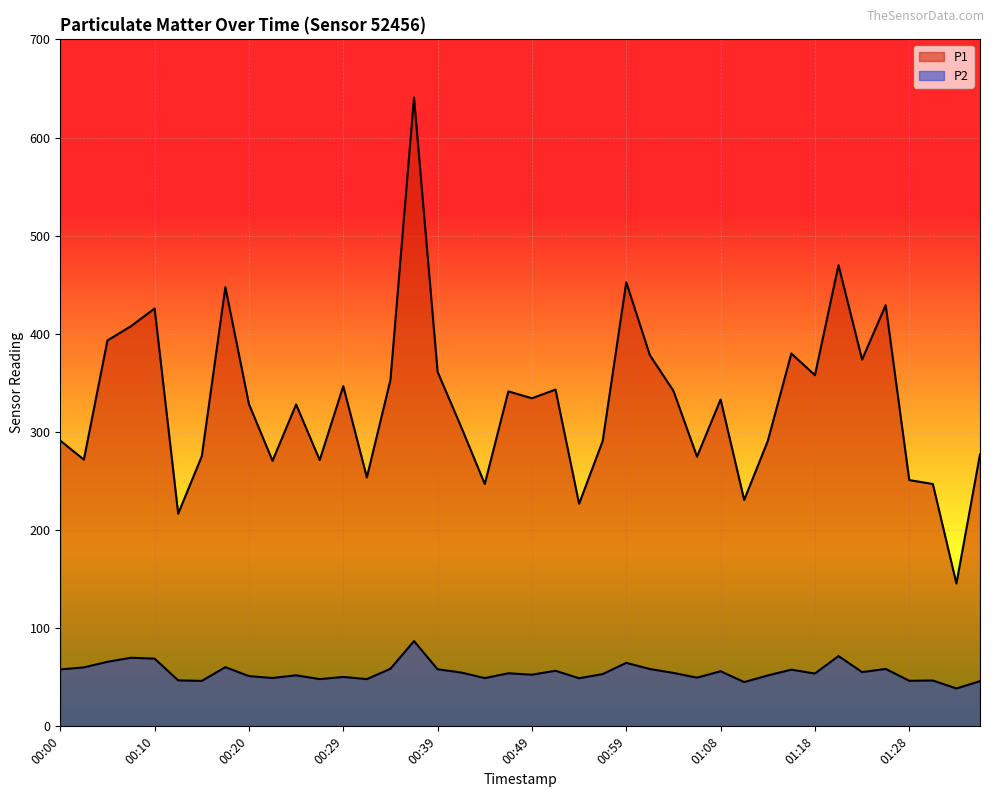

Reading right to left, transcribe all the data shown in this chart.

P1: 01:35=277.1	01:33=145.5	01:30=246.9	01:28=250.9	01:25=429.1	01:23=373.7	01:21=469.9	01:18=357.8	01:16=379.9	01:13=290.7	01:11=230.7	01:08=333.1	01:06=274.8	01:04=341.9	01:01=378.3	00:59=452.5	00:56=290.8	00:54=226.8	00:51=343.1	00:49=334.3	00:46=341.3	00:44=246.9	00:42=305.1	00:39=361.2	00:37=640.6	00:34=352.9	00:32=253.7	00:29=346.6	00:27=271.3	00:24=328.0	00:22=270.6	00:20=328.4	00:17=447.4	00:15=275.2	00:12=216.7	00:10=425.8	00:07=407.8	00:05=393.1	00:02=271.8	00:00=291.1
P2: 01:35=46.0	01:33=38.6	01:30=46.7	01:28=46.4	01:25=58.5	01:23=55.2	01:21=71.7	01:18=53.8	01:16=57.8	01:13=51.9	01:11=45.1	01:08=56.1	01:06=49.6	01:04=54.5	01:01=58.4	00:59=64.7	00:56=53.3	00:54=49.0	00:51=56.6	00:49=52.6	00:46=54.1	00:44=49.1	00:42=54.9	00:39=58.1	00:37=86.9	00:34=58.7	00:32=48.1	00:29=50.4	00:27=48.1	00:24=52.0	00:22=49.3	00:20=51.2	00:17=60.3	00:15=46.3	00:12=46.8	00:10=69.0	00:07=69.9	00:05=65.8	00:02=60.1	00:00=58.0